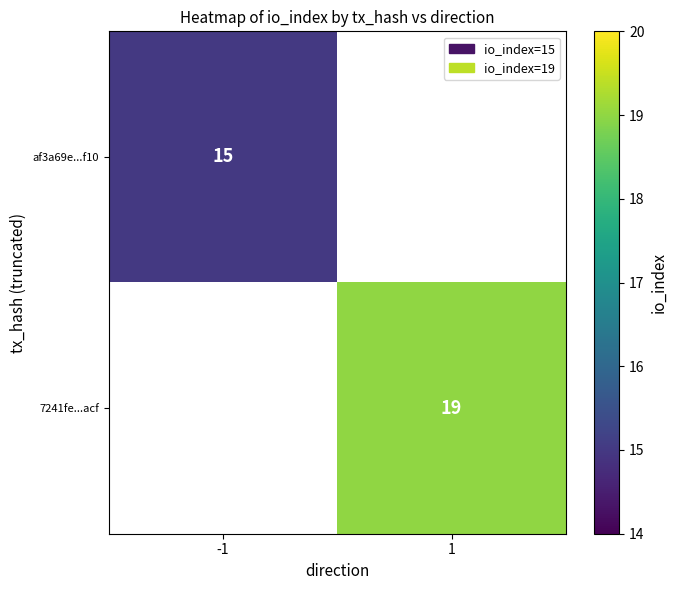

At how many categories does at least one series exceed 18?

1